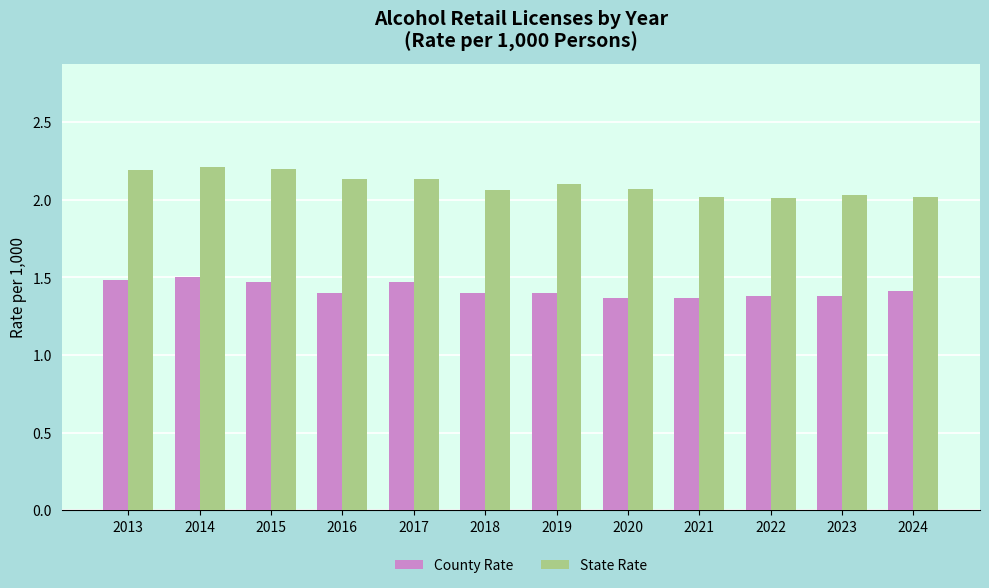

Rank the series by their maximum value, from lowest to highest.

County Rate, State Rate